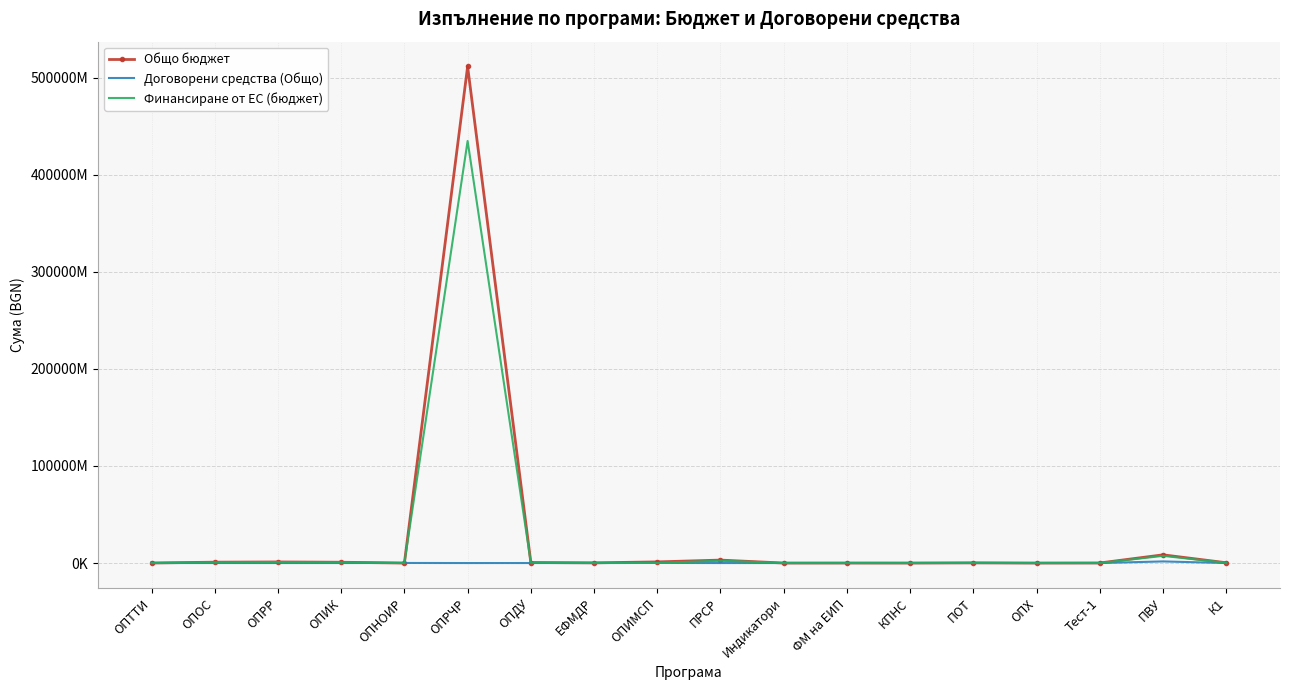

What are all the series names shown in the legend?

Общо бюджет, Договорени средства (Общо), Финансиране от ЕС (бюджет)